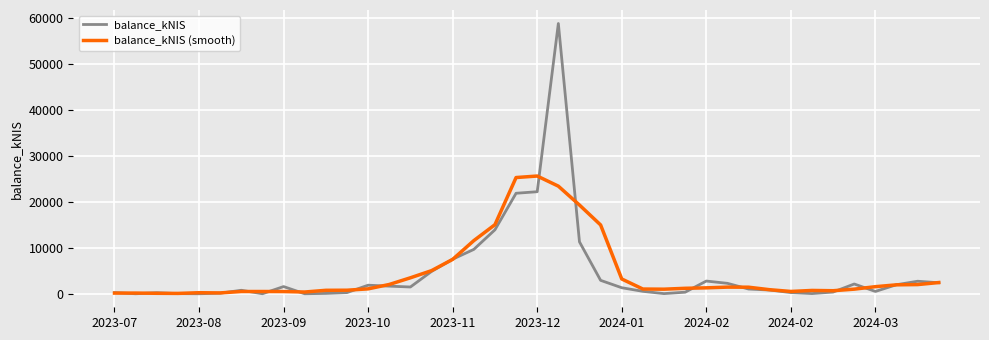

Which series has the largest range (max minus min)?

balance_kNIS